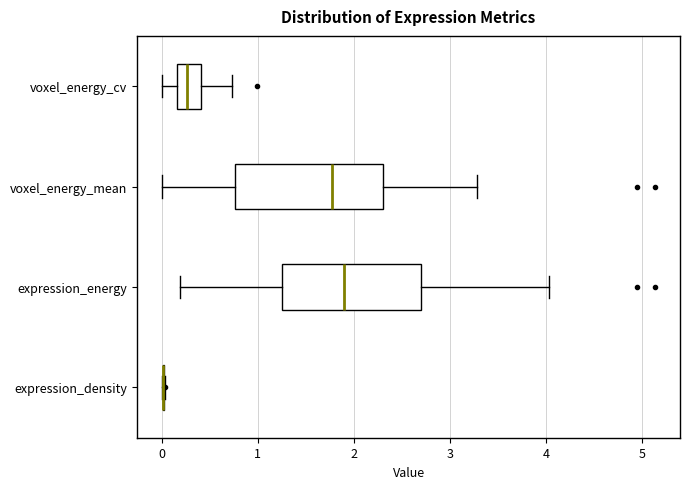

Reading bottom to top, read every box against the x-axis: the position of its median line, the range the box covers, and the ends of its whiskers. The values are not printed on the chart, so give them approximately, as read against the axis.

expression_density: box collapsed to a line at 0.0, whiskers 0.0 to 0.0
expression_energy: median 1.9, box 1.3 to 2.7, whiskers 0.2 to 4.0
voxel_energy_mean: median 1.8, box 0.8 to 2.3, whiskers 0.0 to 3.3
voxel_energy_cv: median 0.3, box 0.2 to 0.4, whiskers 0.0 to 0.7